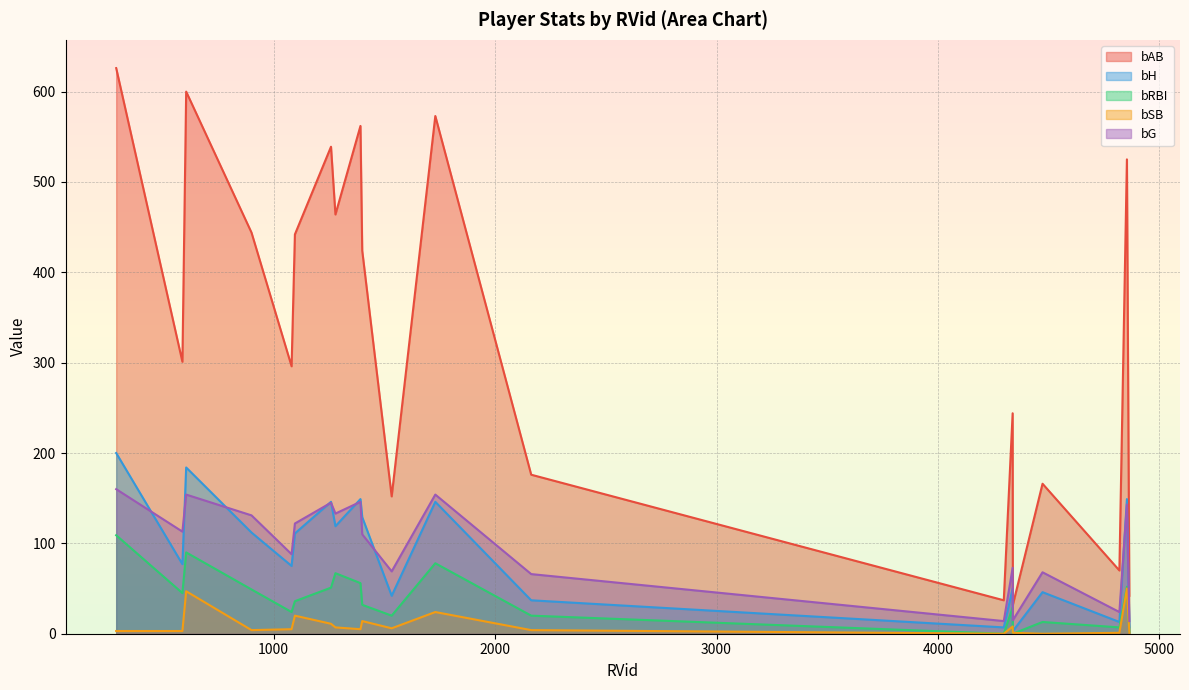

What is the sum of all bRBI values?

780